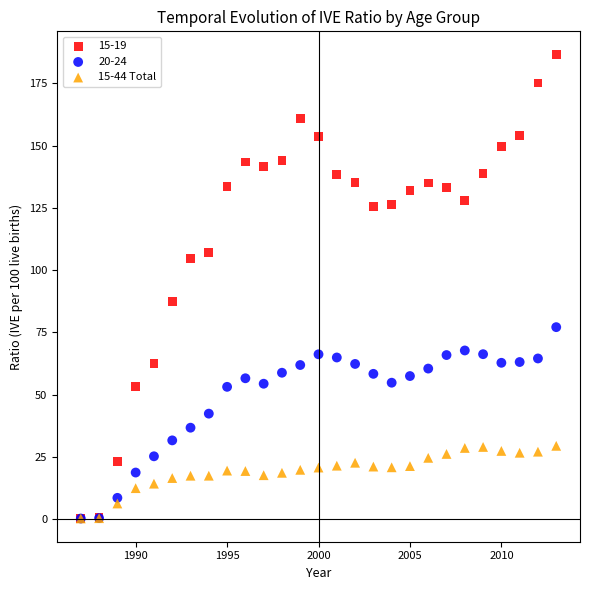

Across all series, what Y value is closest to 93?

87.4